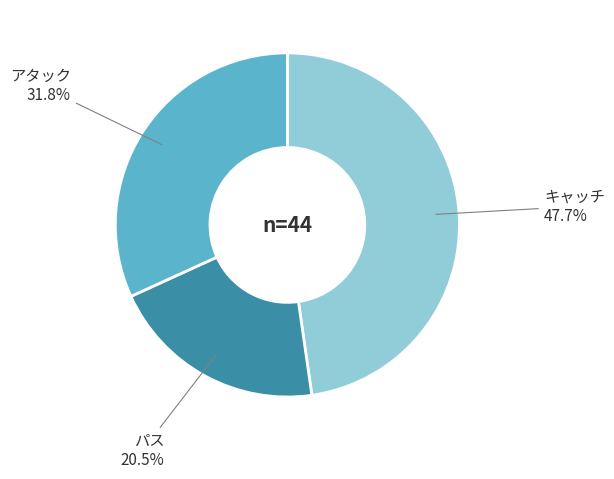

Does any single category account for the majority?

No